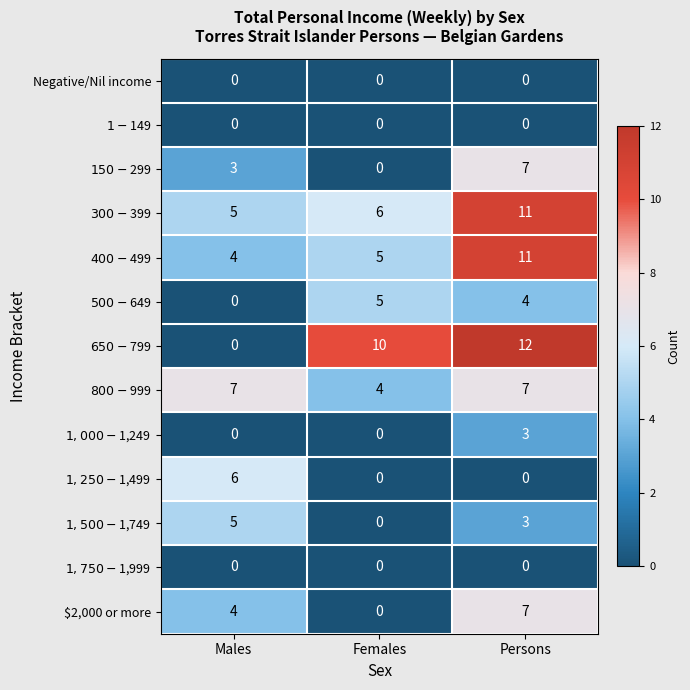

What is the spread (max minus min) of values at Persons?

12